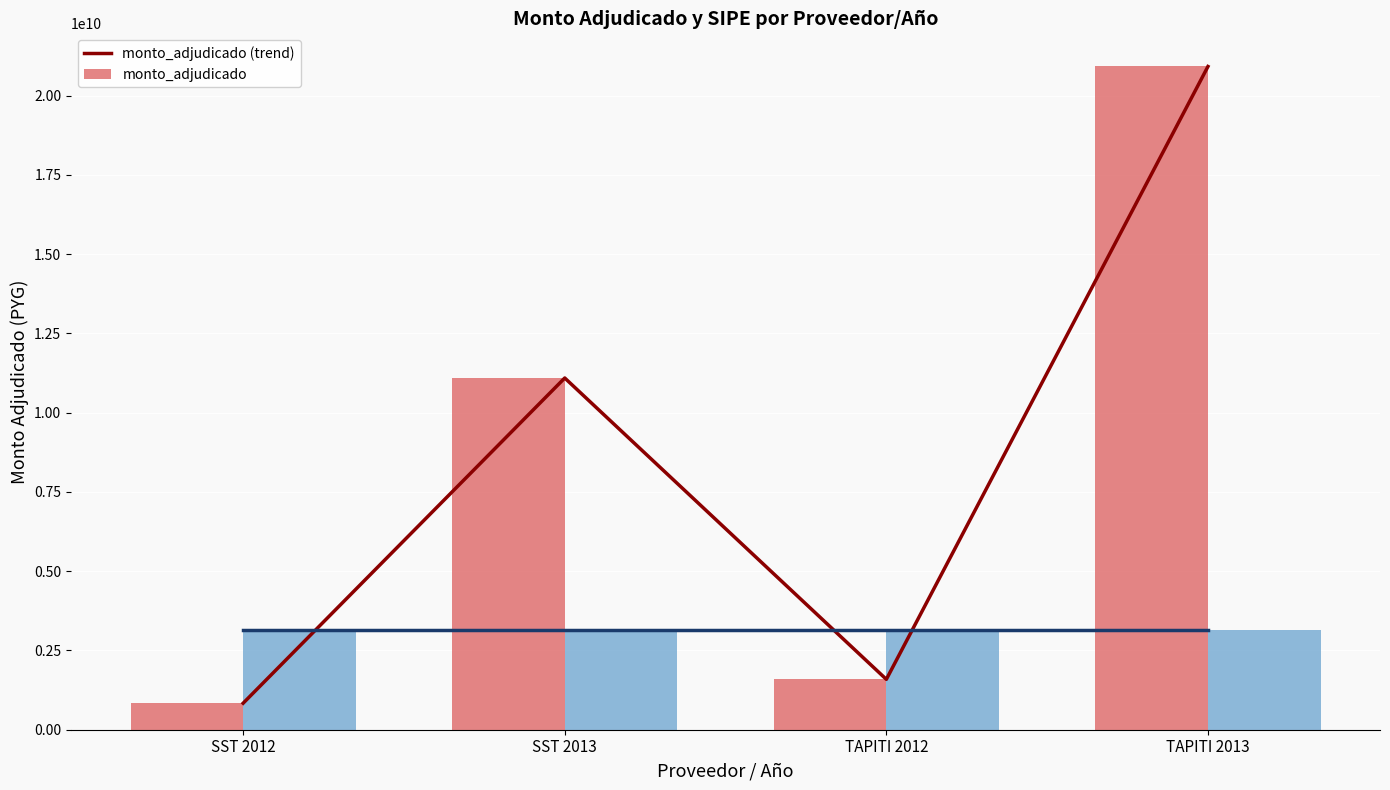

How many data points in monto_adjudicado are above 11092968370?

1